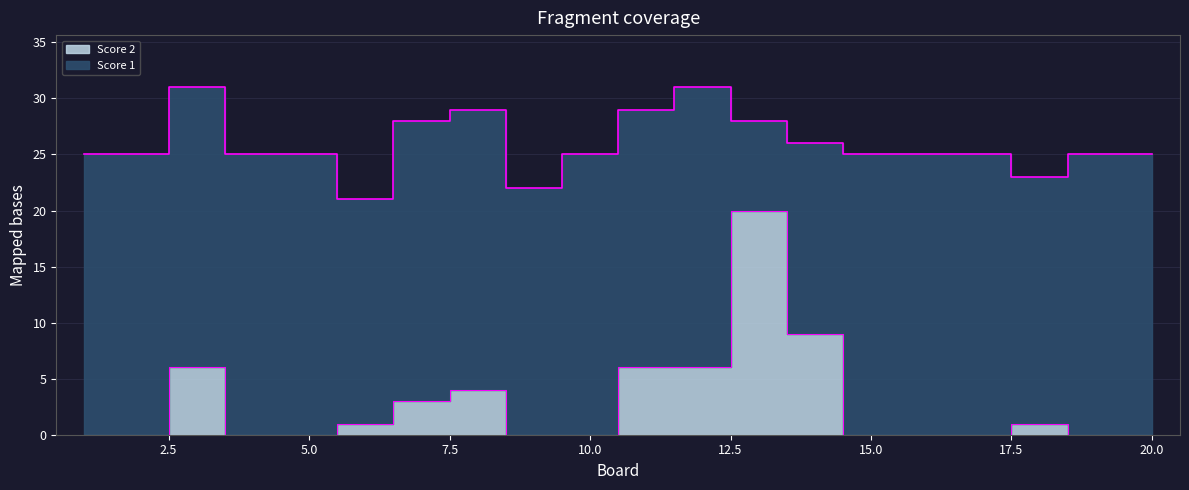

Rank the categories by value from highest to lowest.

13, 14, 3, 11, 12, 8, 7, 6, 18, 1, 2, 4, 5, 9, 10, 15, 16, 17, 19, 20